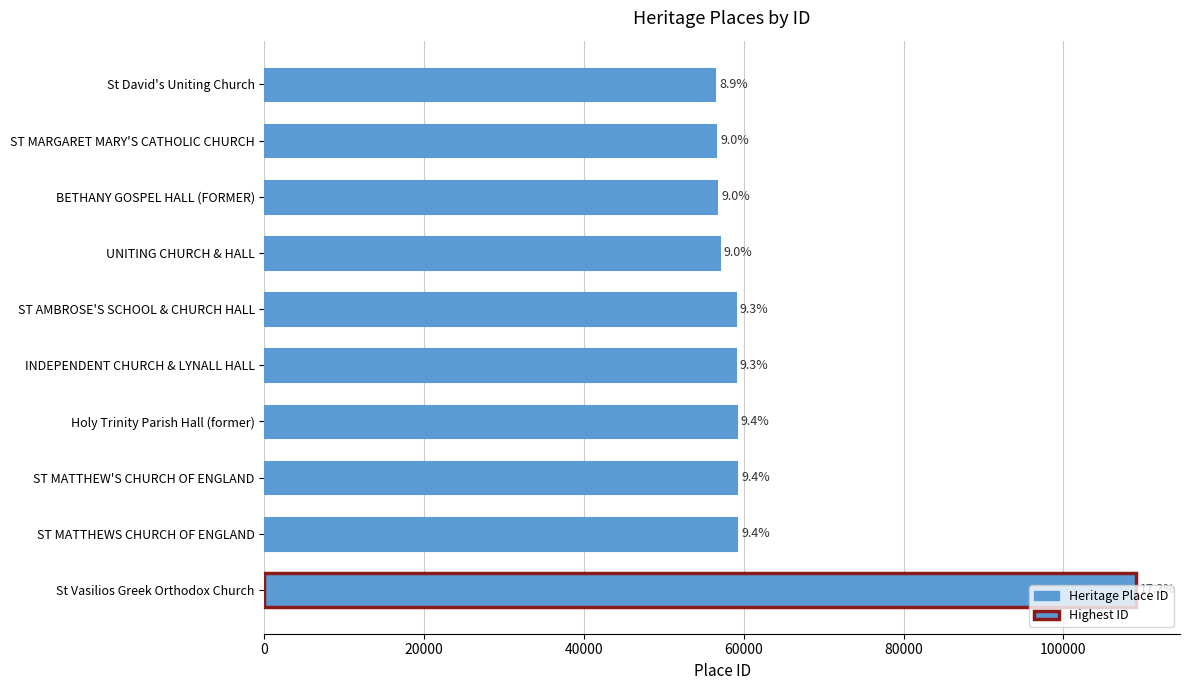

What is the minimum value shown in the chart?

56392